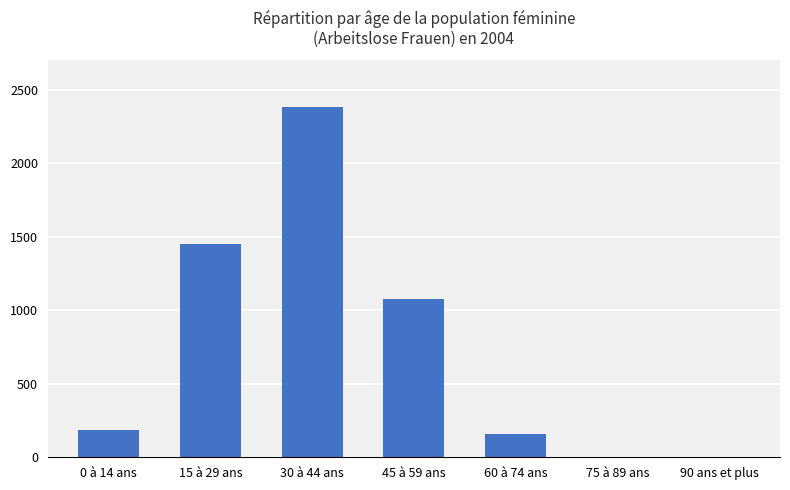

Reading left to right, what are all the values shown in this chart?

0 à 14 ans=185	15 à 29 ans=1453	30 à 44 ans=2384	45 à 59 ans=1075	60 à 74 ans=157	75 à 89 ans=0	90 ans et plus=0